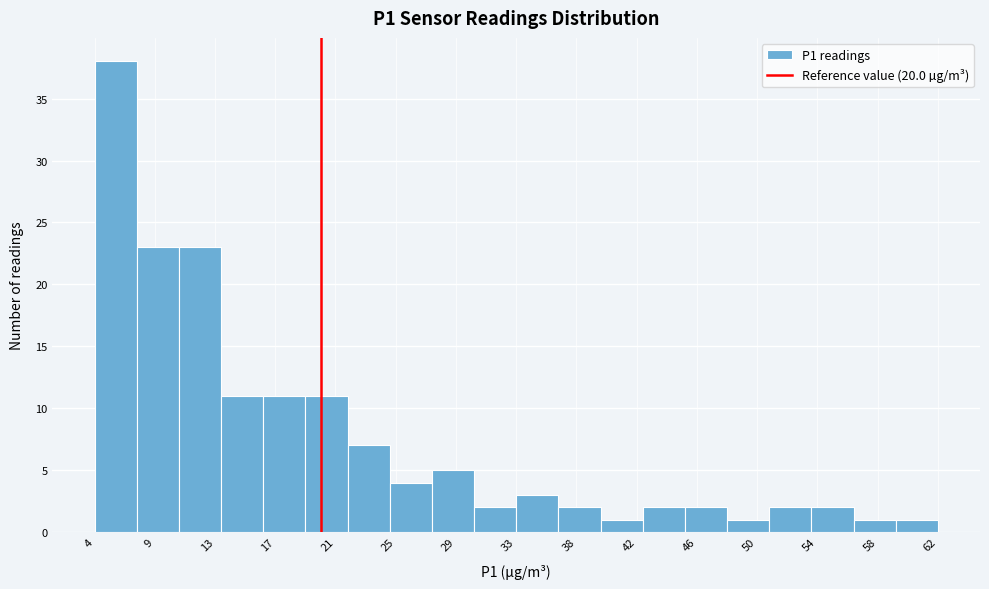

How tall is the bar that spans 22.0 to 24.5 on the x-axis? Neither the bar edges nor the heights are printed on the chart, so give them approximately, as read against the axes.

7